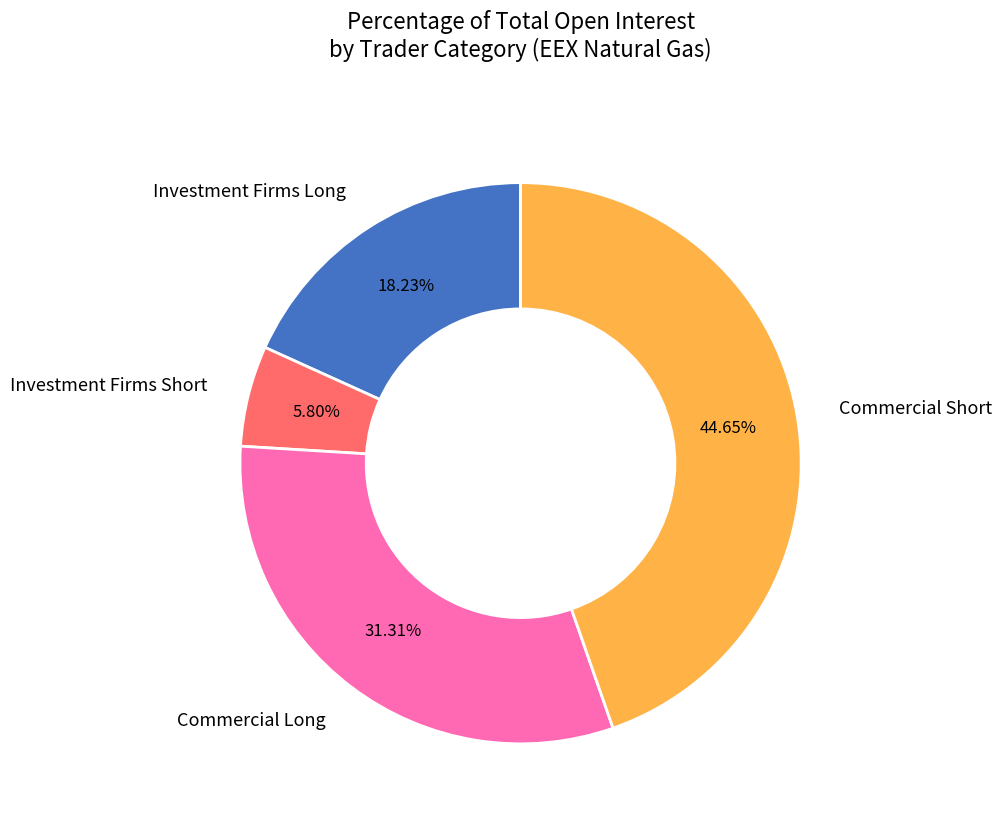

Approximately how many times larger is the value at Commercial Long compared to Investment Firms Short?

5.4